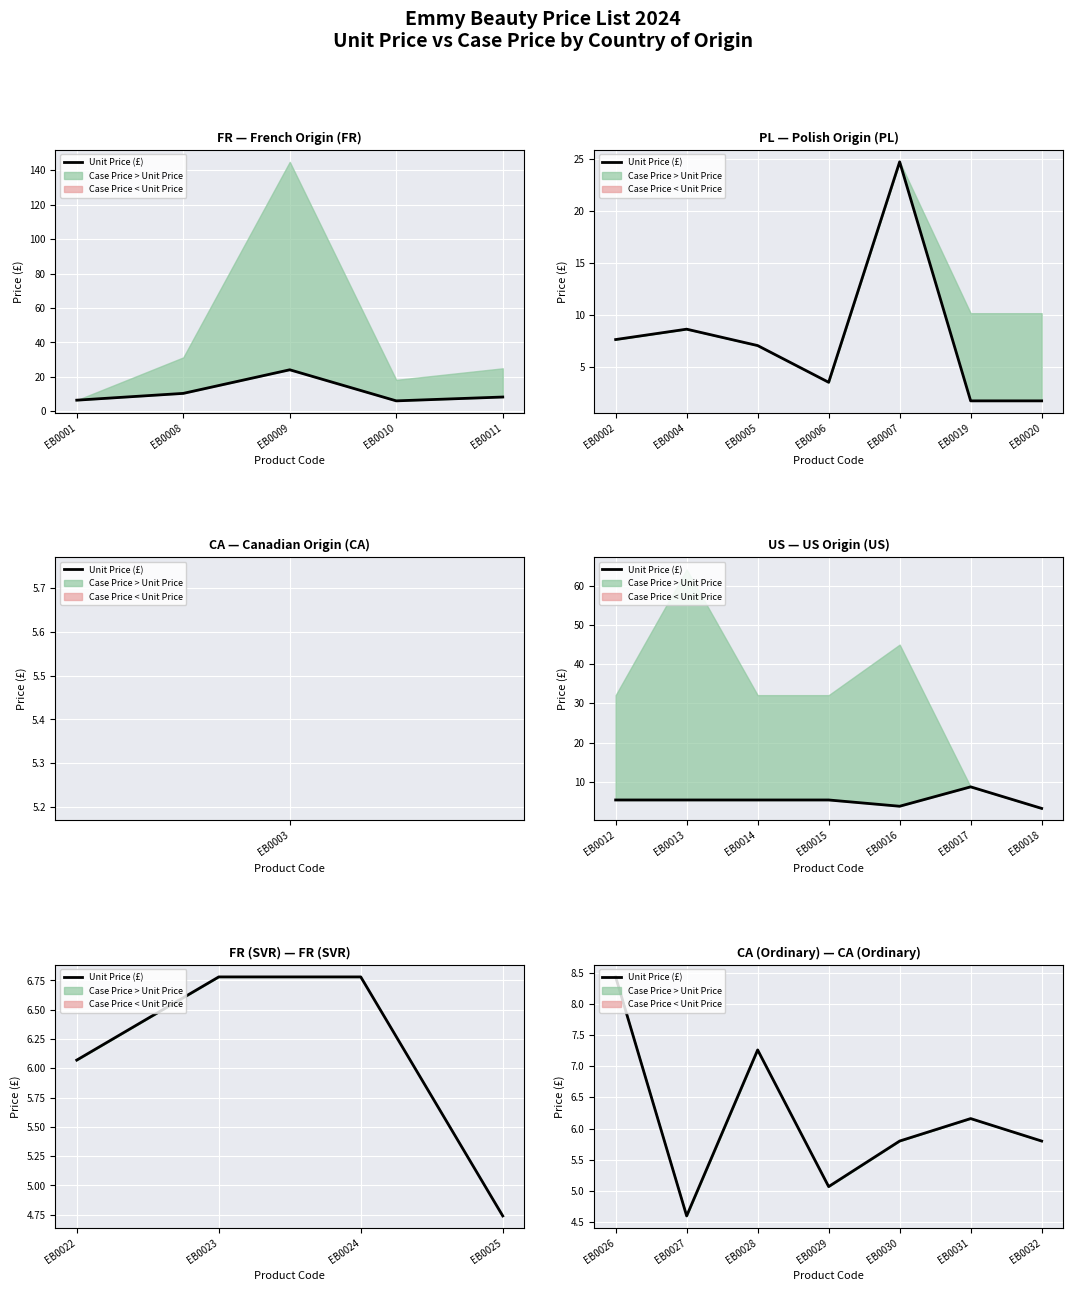

The value at EB0032 is 5.8. True or false?

True